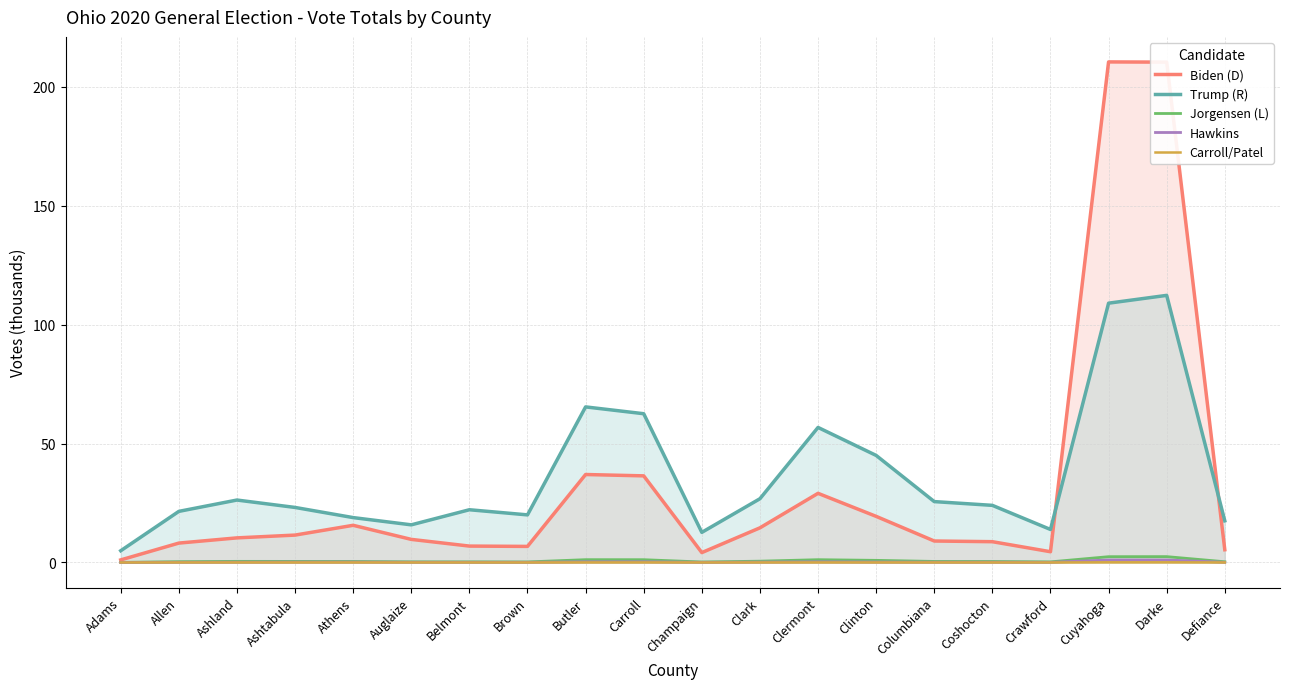

What is the maximum value for Jorgensen (L)?

2.5